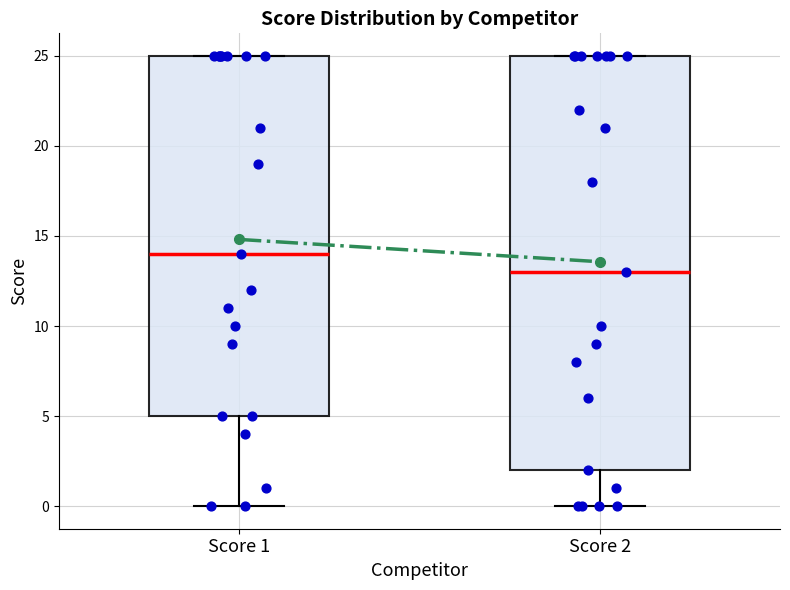

Where does the median line of the box for Score 1 sit on the y-axis? The values are not printed on the chart, so give them approximately, as read against the axis.

14